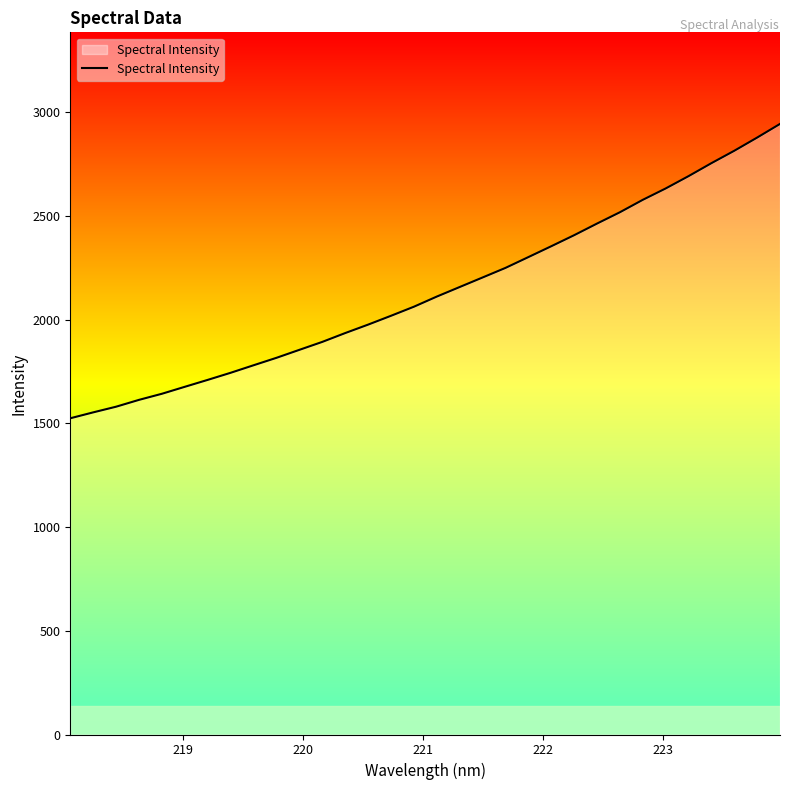

What is the difference between the maximum and minimum values?

1419.2